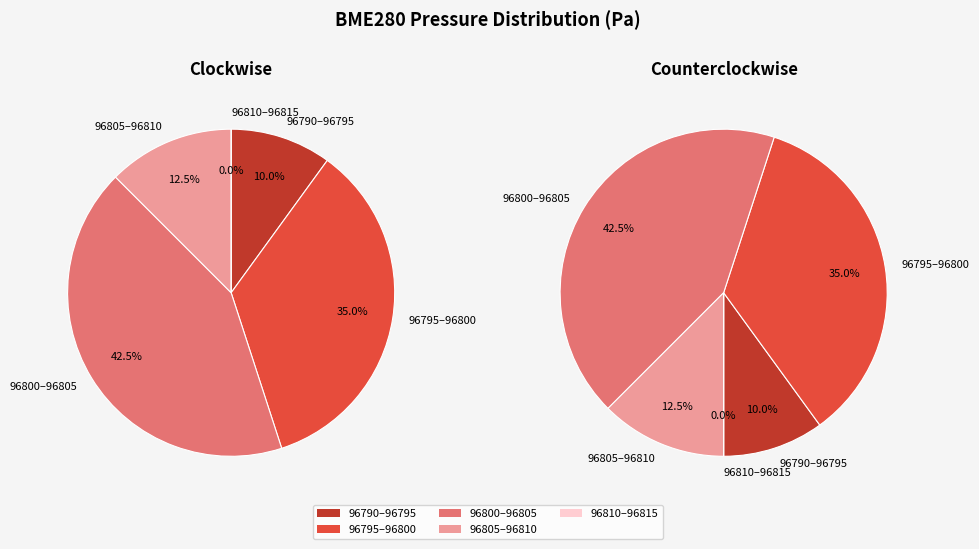

Does 29395 represent more than half of the total?

No